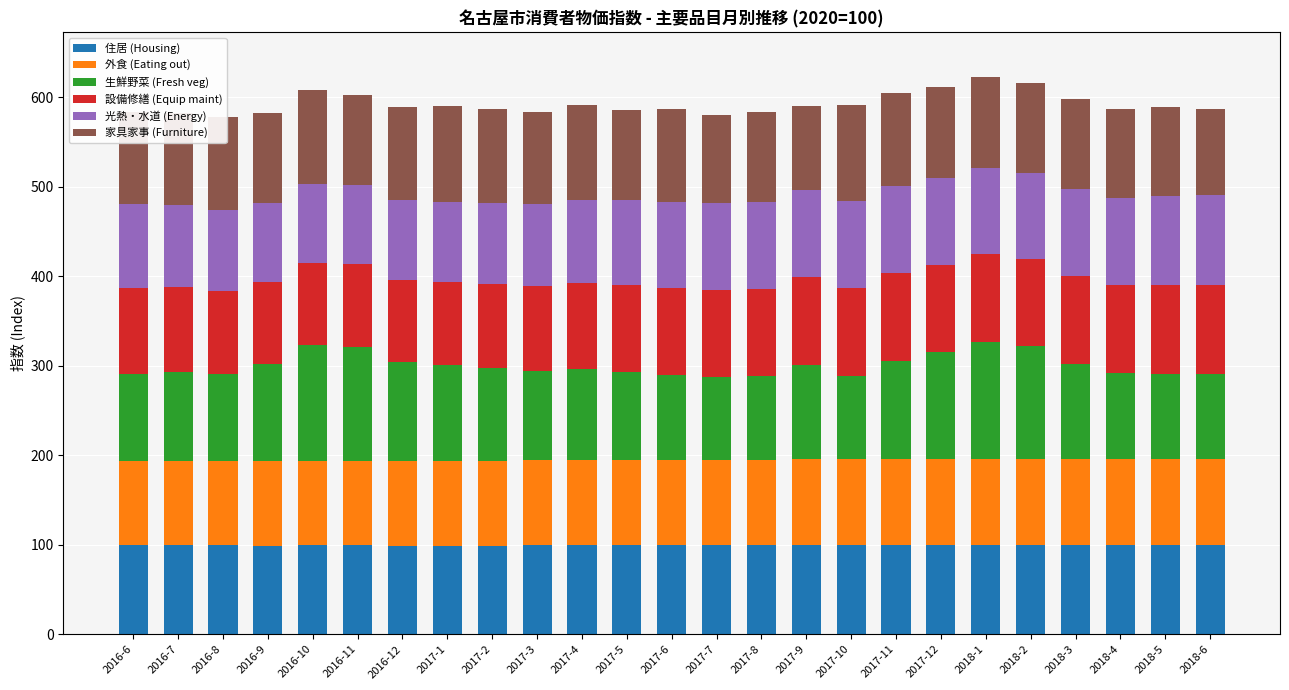

What is the total value across all series at 2016-12?

588.6